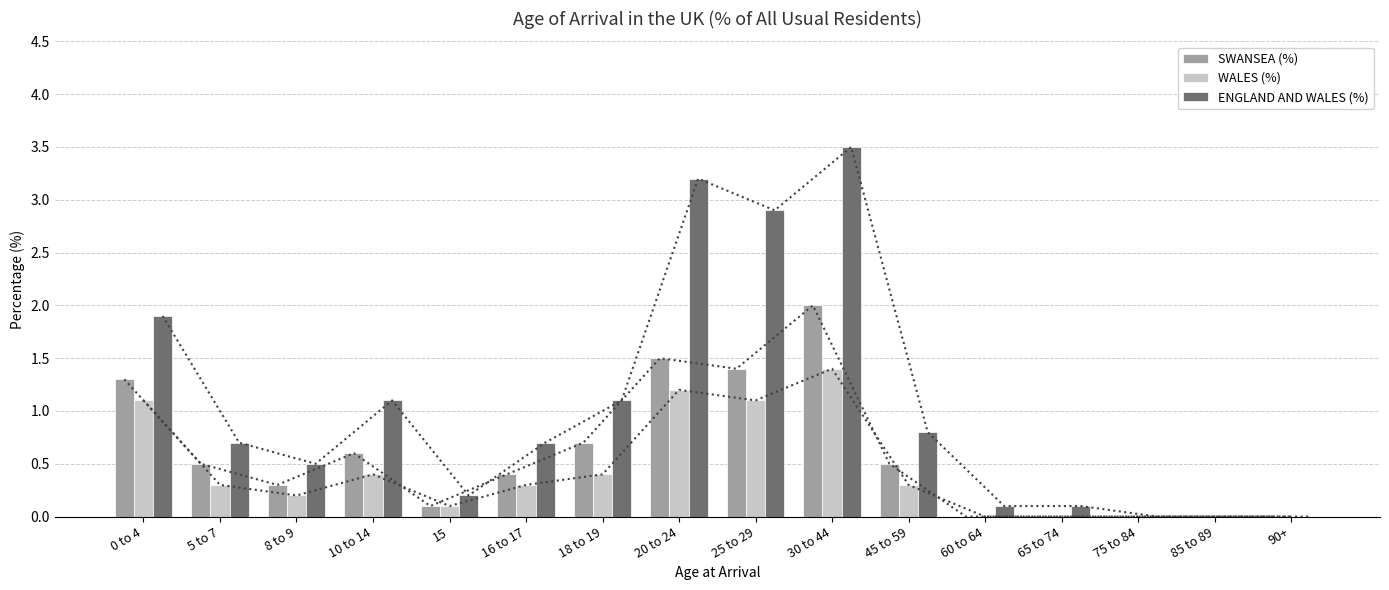

Is the value of ENGLAND AND WALES (%) at 60 to 64 greater than the value of WALES (%) at 5 to 7?

No